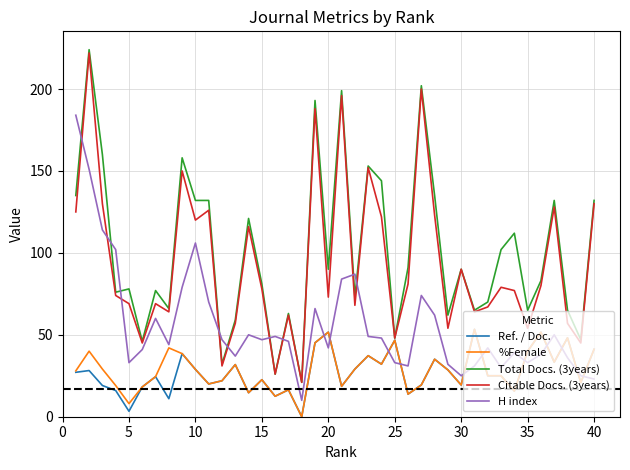

Which series has the widest spread of values?

Total Docs. (3years)